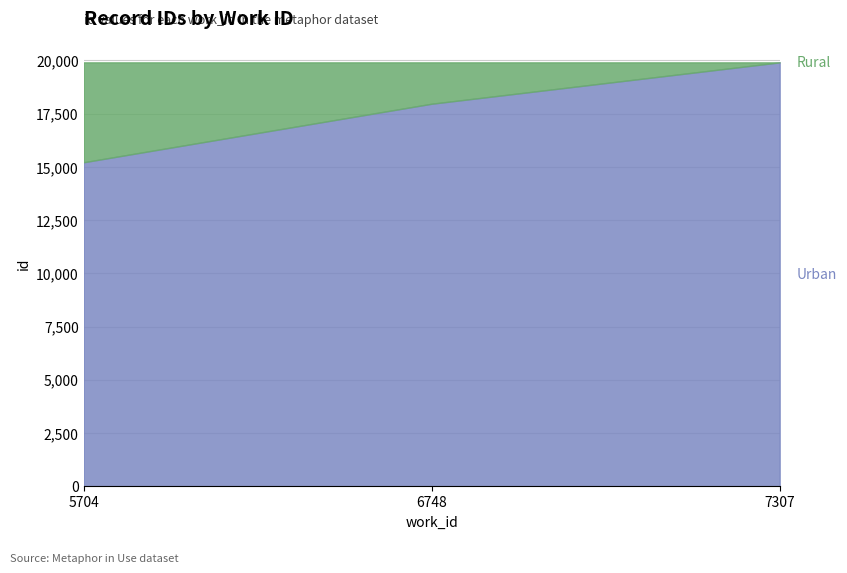

Which label corresponds to the smallest value in the chart?

5704